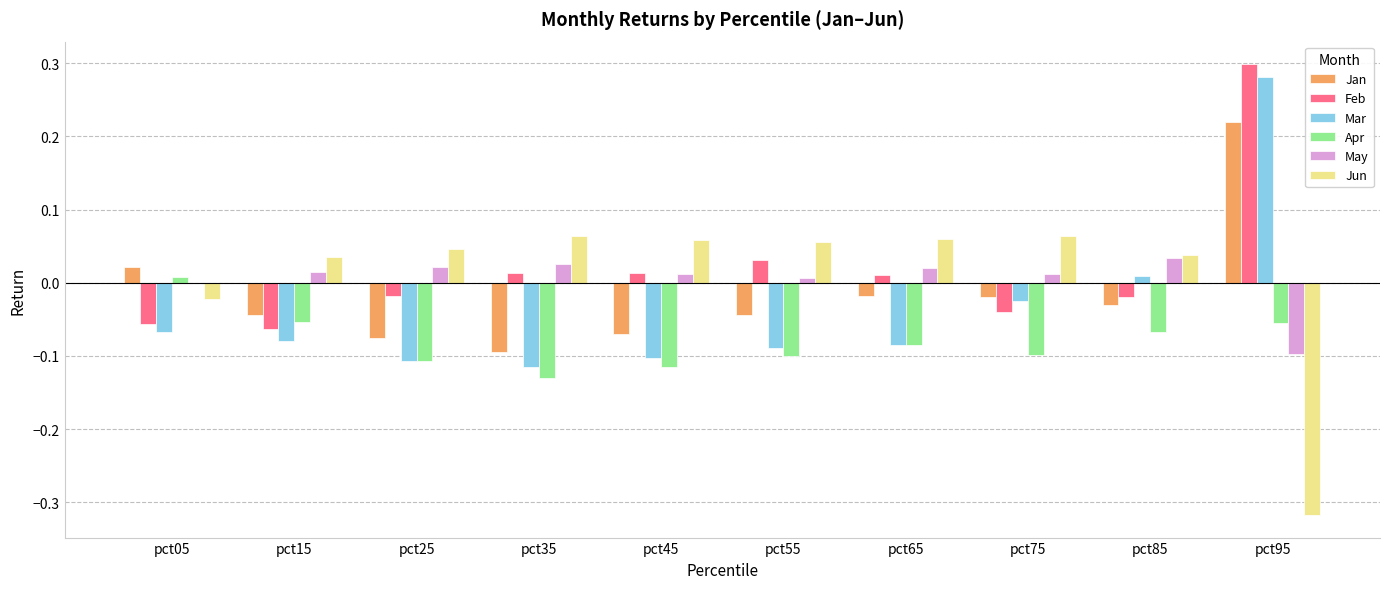

How many data points in Jan are above 0?

2